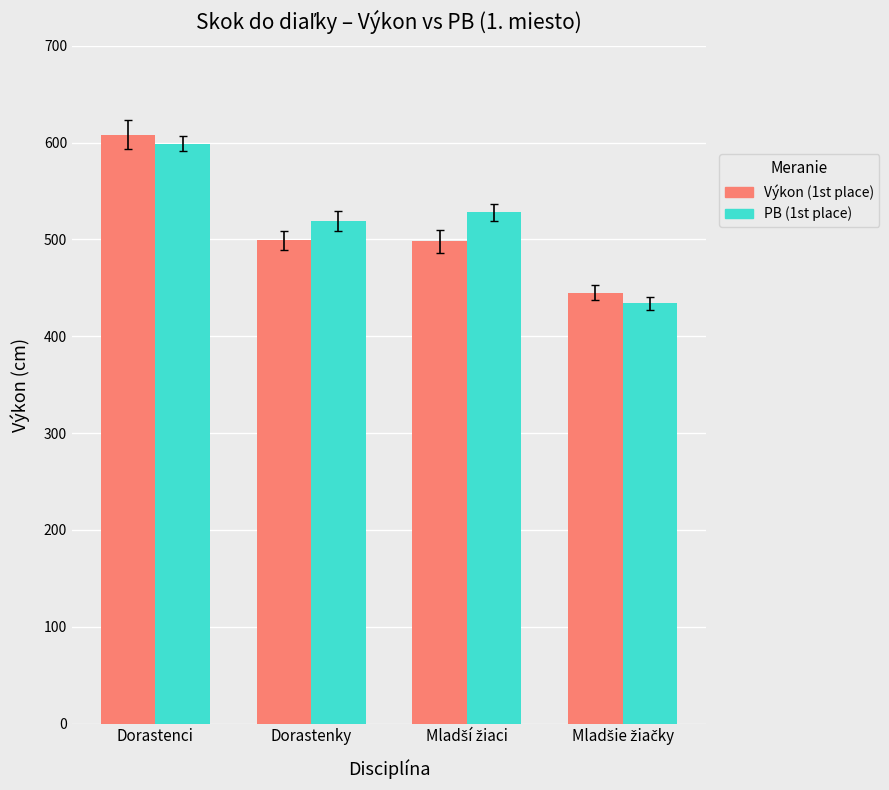

What is the lowest value of the PB (1st place) series?

434